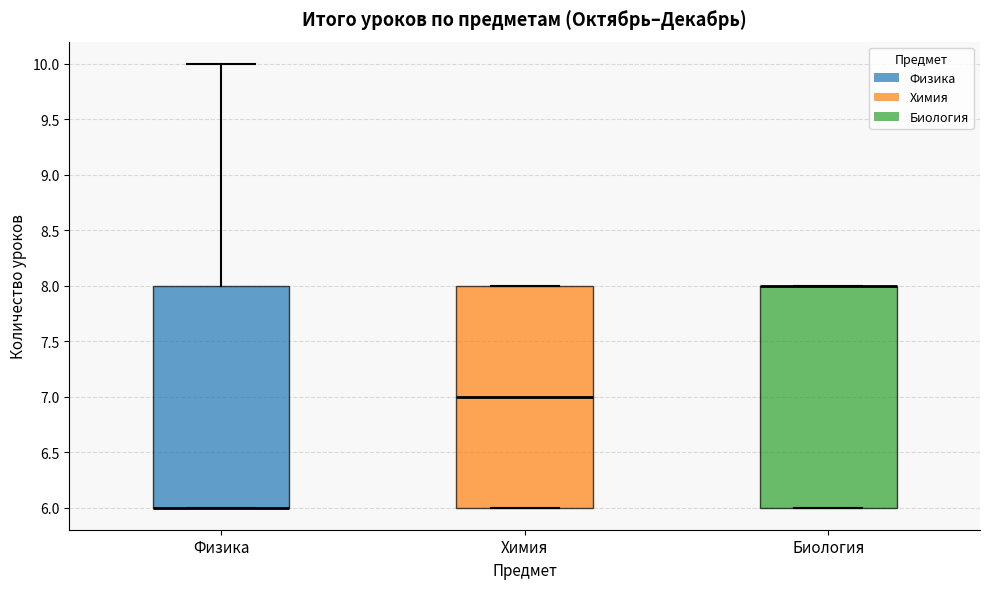

Reading left to right, transcribe this box plot: for each box, give where its median line is, the range the box spans, and where its two whiskers end, as read against the y-axis. The values are not printed on the chart, so give them approximately, as read against the axis.

Физика: median 6 (drawn on the box's lower edge), box 6 to 8, whiskers 6 to 10
Химия: median 7, box 6 to 8, whiskers 6 to 8
Биология: median 8 (drawn on the box's upper edge), box 6 to 8, whiskers 6 to 8